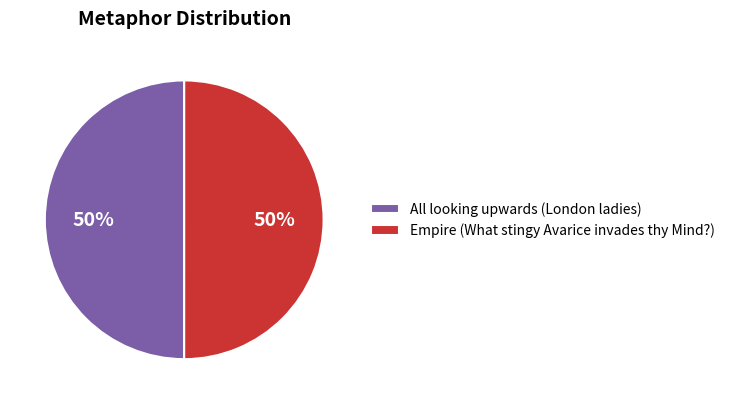

To the nearest percent, what percentage of the pie is All looking upwards (London ladies)?

50%